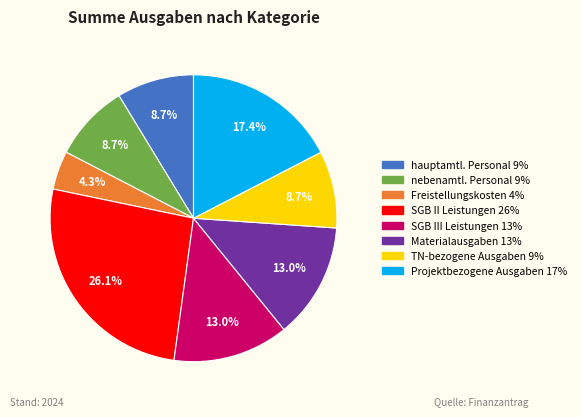

Which has a higher value, SGB II Leistungen or Freistellungskosten?

SGB II Leistungen